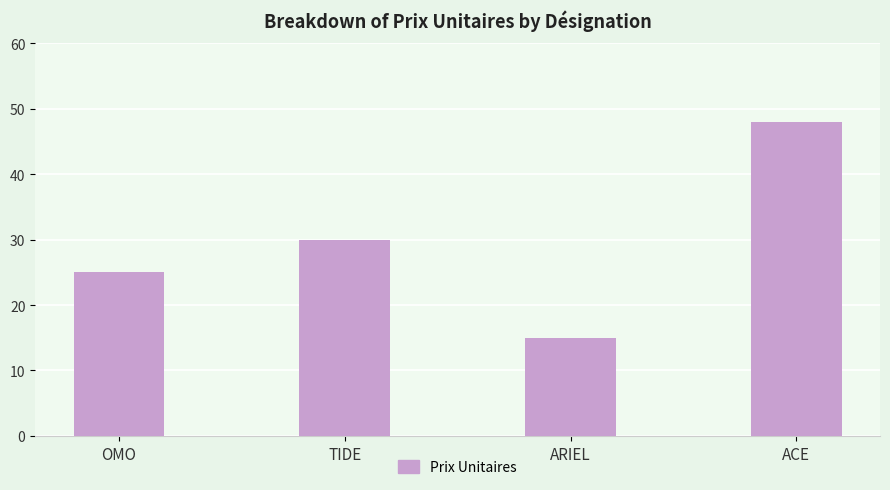

The value at OMO is 25. True or false?

True